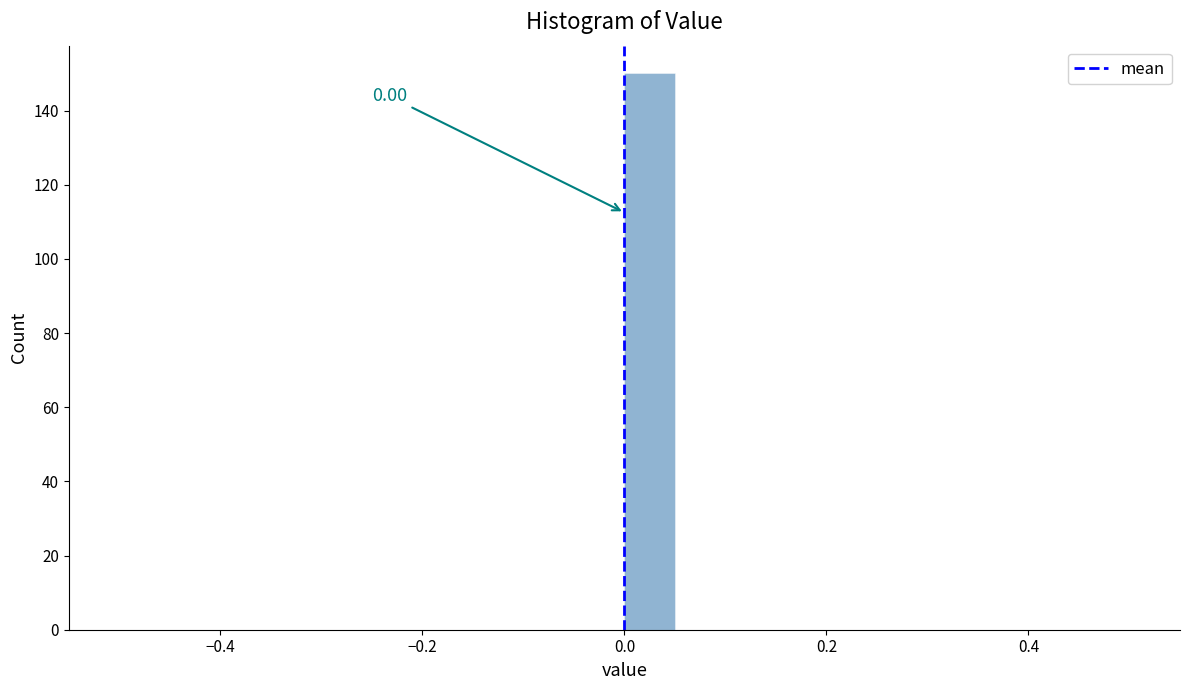

Around what value on the x-axis is the tallest bar? Give the approximate position of its centre, as read against the axis.

0.02